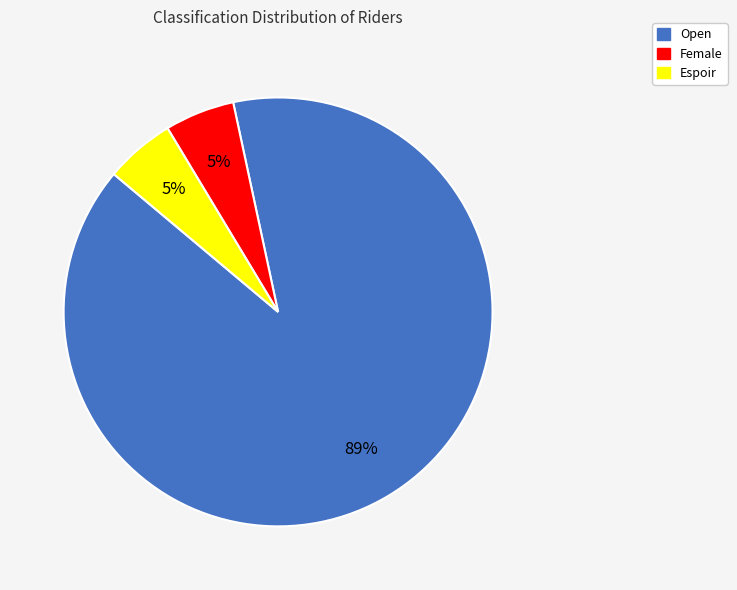

Is the sum of Open and Espoir greater than half?

Yes